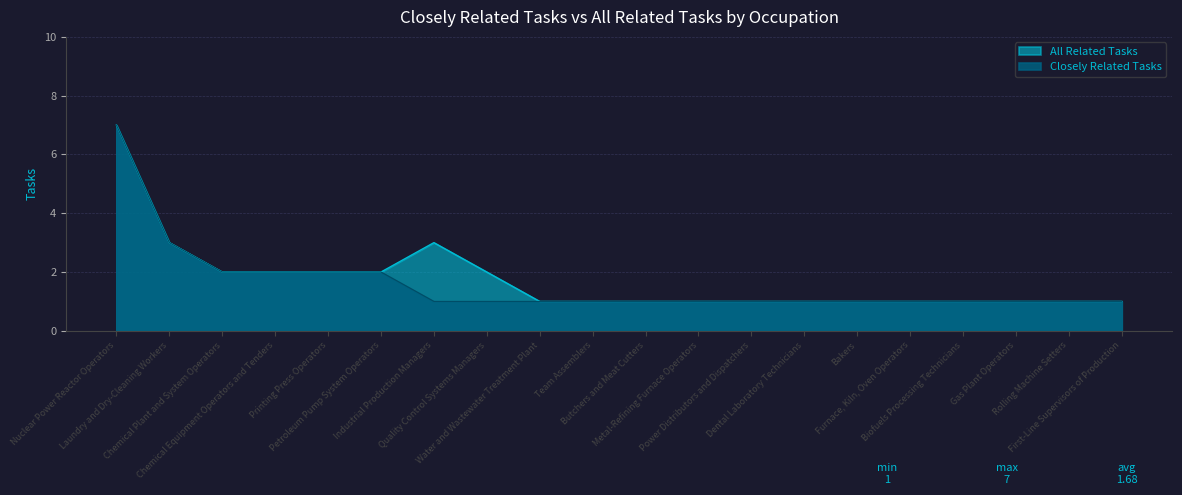

Reading right to left, what are all the values shown in this chart?

Closely Related Tasks: First-Line Supervisors of Production=1	Rolling Machine Setters=1	Gas Plant Operators=1	Biofuels Processing Technicians=1	Furnace, Kiln, Oven Operators=1	Bakers=1	Dental Laboratory Technicians=1	Power Distributors and Dispatchers=1	Metal-Refining Furnace Operators=1	Butchers and Meat Cutters=1	Team Assemblers=1	Water and Wastewater Treatment Plant=1	Quality Control Systems Managers=1	Industrial Production Managers=1	Petroleum Pump System Operators=2	Printing Press Operators=2	Chemical Equipment Operators and Tenders=2	Chemical Plant and System Operators=2	Laundry and Dry-Cleaning Workers=3	Nuclear Power Reactor Operators=7
All Related Tasks: First-Line Supervisors of Production=1	Rolling Machine Setters=1	Gas Plant Operators=1	Biofuels Processing Technicians=1	Furnace, Kiln, Oven Operators=1	Bakers=1	Dental Laboratory Technicians=1	Power Distributors and Dispatchers=1	Metal-Refining Furnace Operators=1	Butchers and Meat Cutters=1	Team Assemblers=1	Water and Wastewater Treatment Plant=1	Quality Control Systems Managers=2	Industrial Production Managers=3	Petroleum Pump System Operators=2	Printing Press Operators=2	Chemical Equipment Operators and Tenders=2	Chemical Plant and System Operators=2	Laundry and Dry-Cleaning Workers=3	Nuclear Power Reactor Operators=7